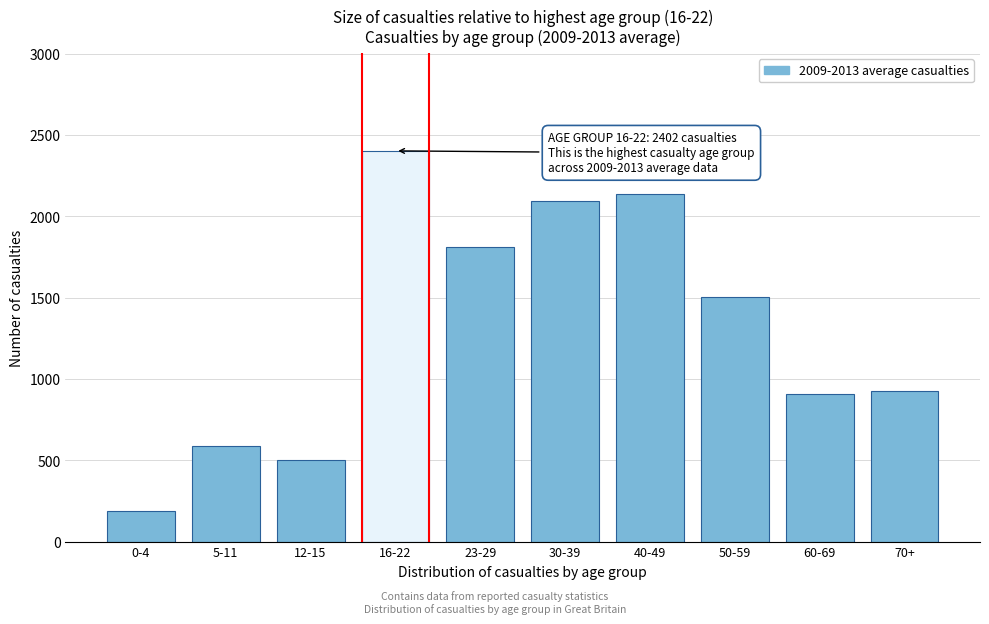

Reading right to left, list all the values displayed in this chart.

70+=924	60-69=909	50-59=1503	40-49=2139	30-39=2091	23-29=1809	16-22=2402	12-15=503	5-11=587	0-4=190